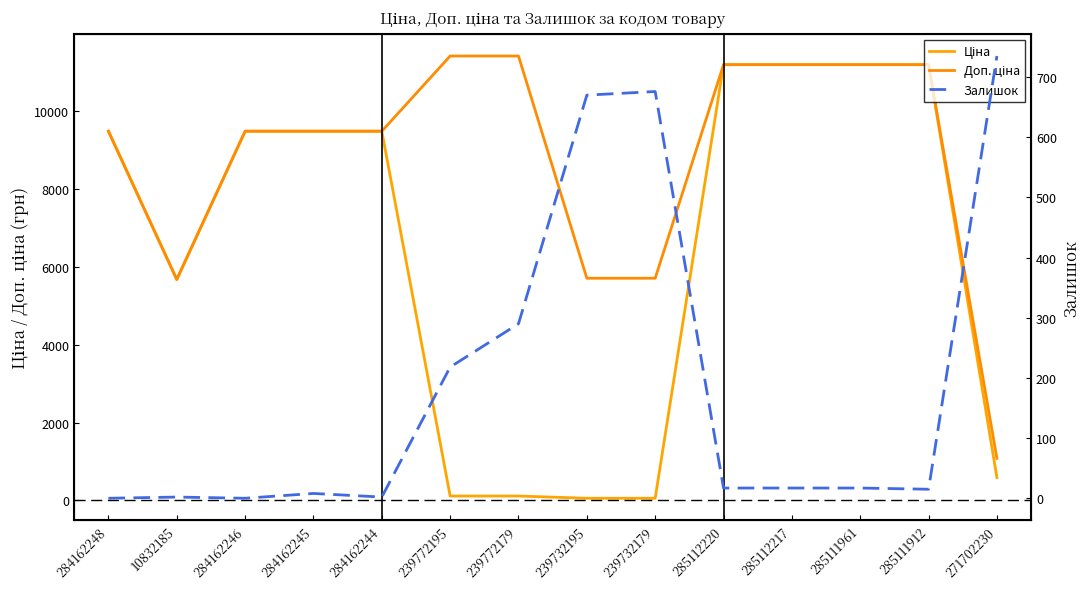

At which category does Залишок reach its first local peak?

10832185